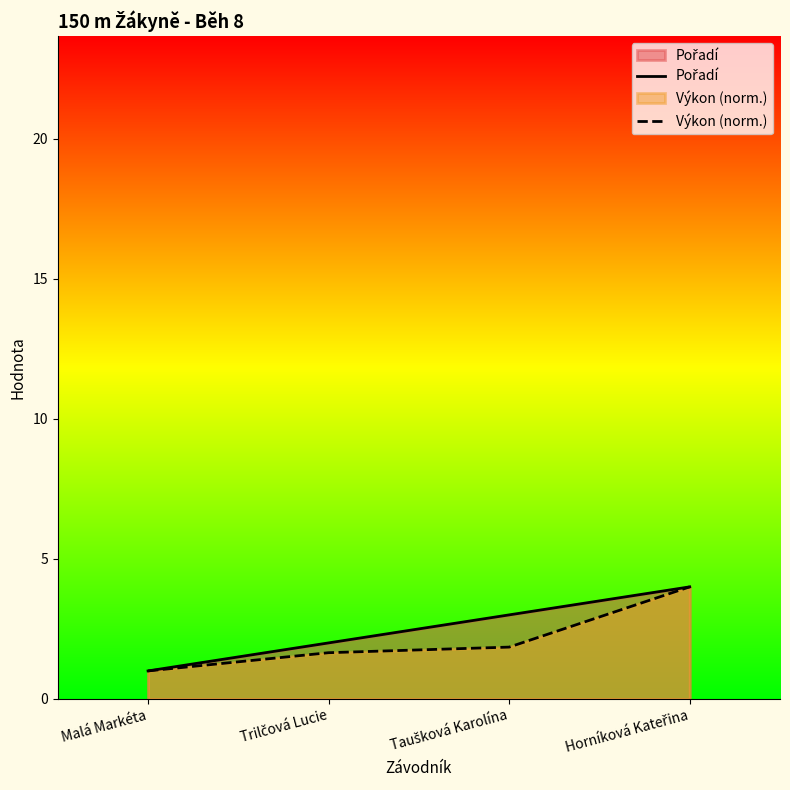

True or false: Pořadí has a value of 1.8 at Taušková Karolína.

False